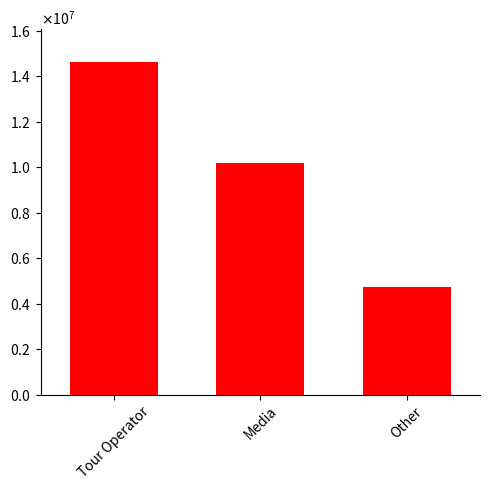

Does the chart contain any negative values?

No